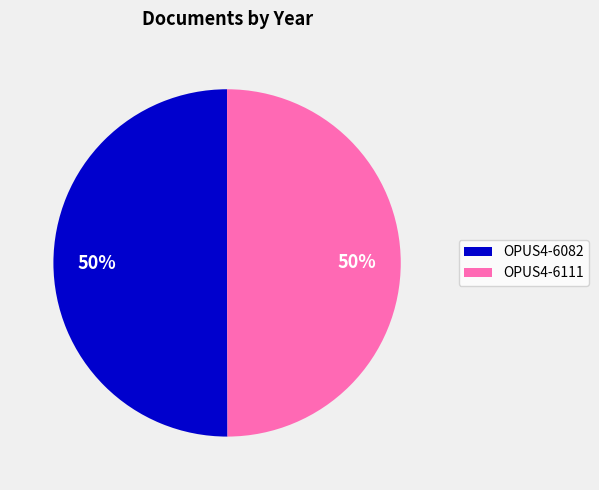

How many slices are in this pie chart?

2